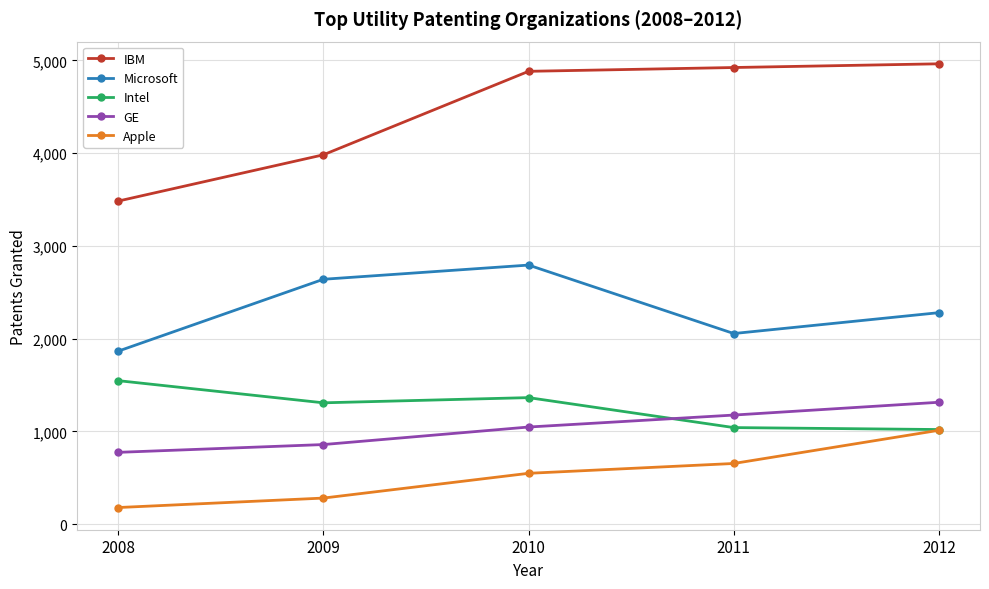

Which series changed the most between 2008 and 2010?

IBM